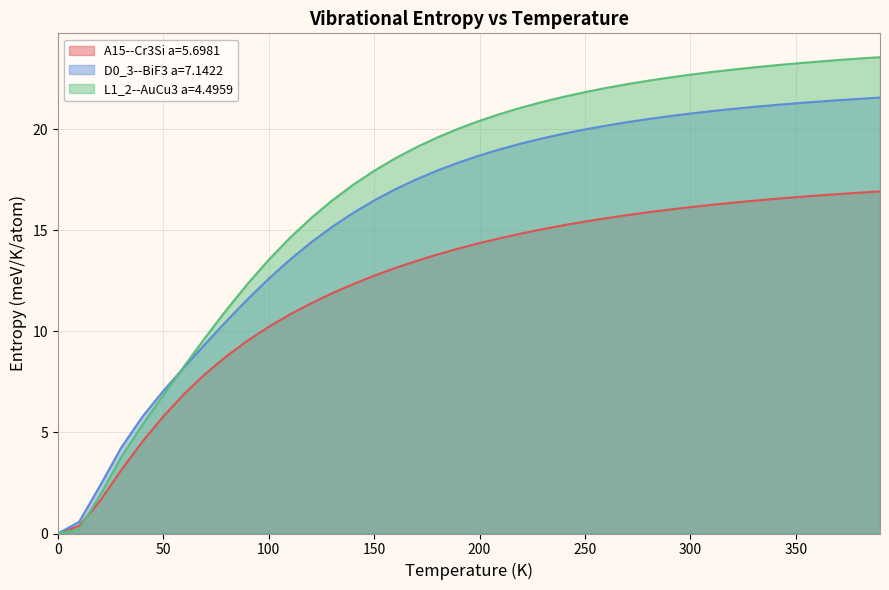

True or false: L1_2--AuCu3 a=4.4959 has more than 2 interior local peaks.

False